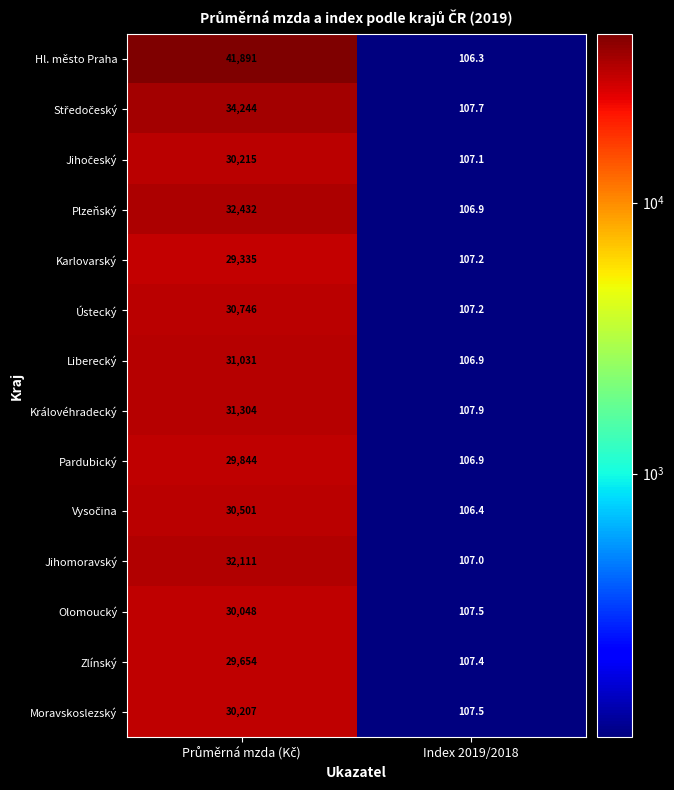

Which series has the largest range (max minus min)?

Hl. město Praha